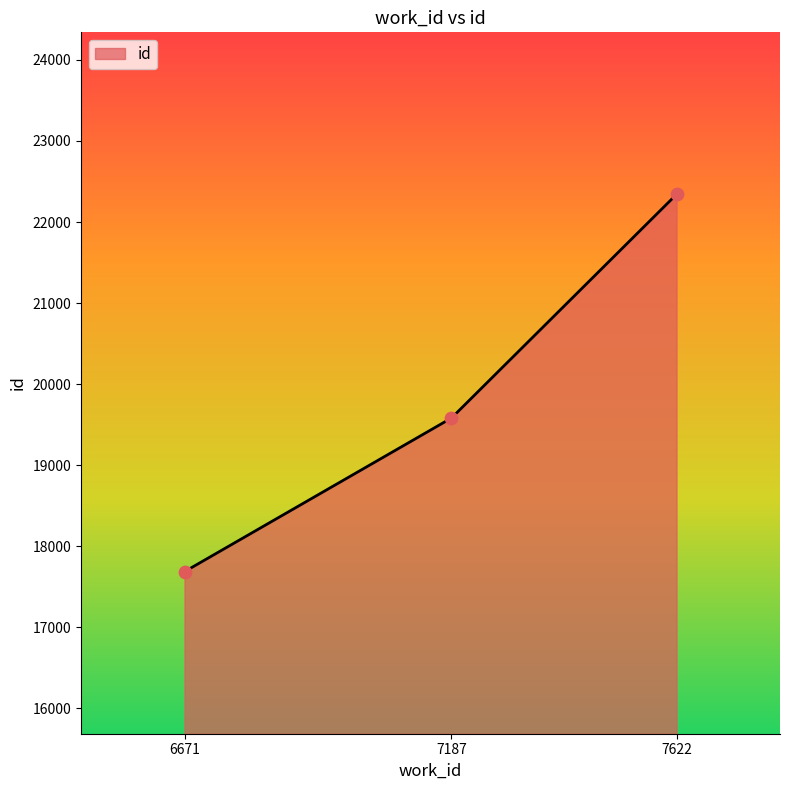

What is the ratio of the value at 7187 to the value at 7622?

0.9